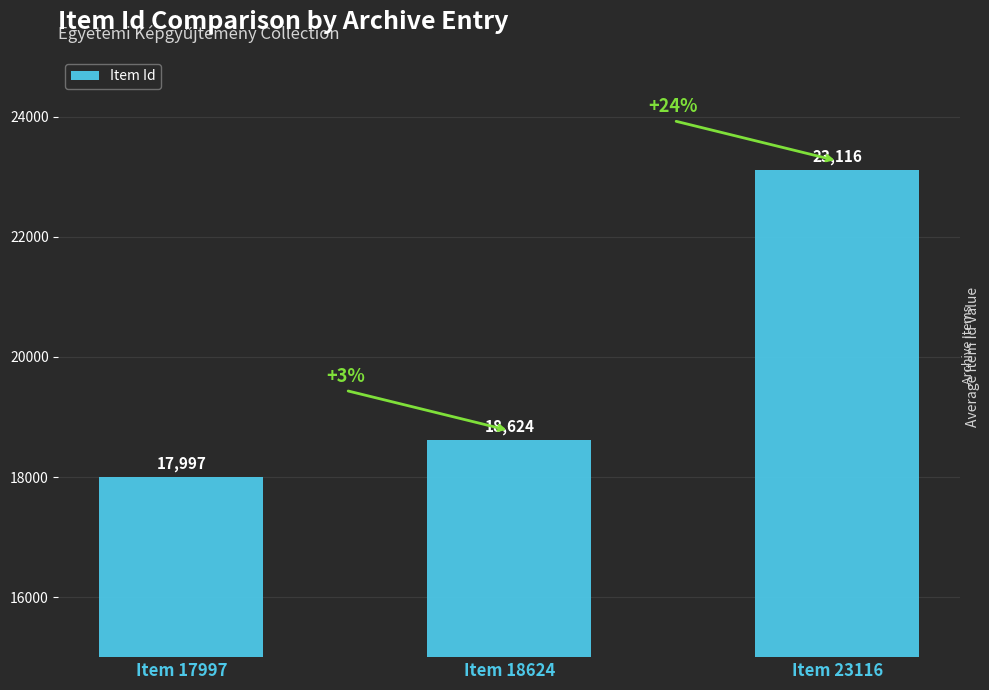

Reading left to right, what are all the values shown in this chart?

17997	18624	23116